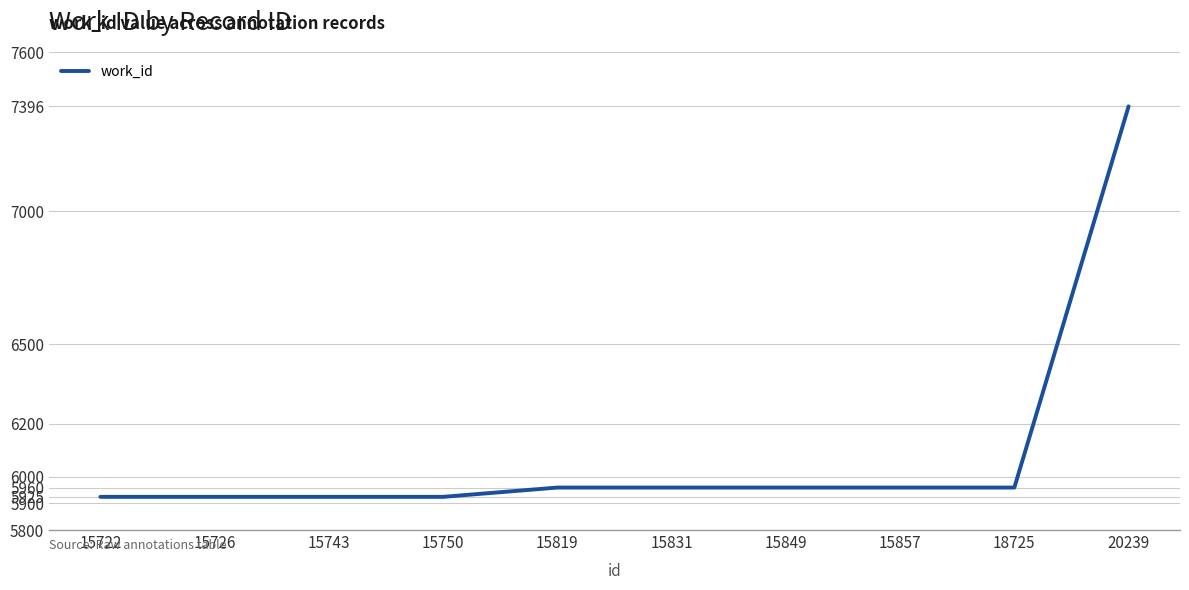

Read the value at 15726.

5925